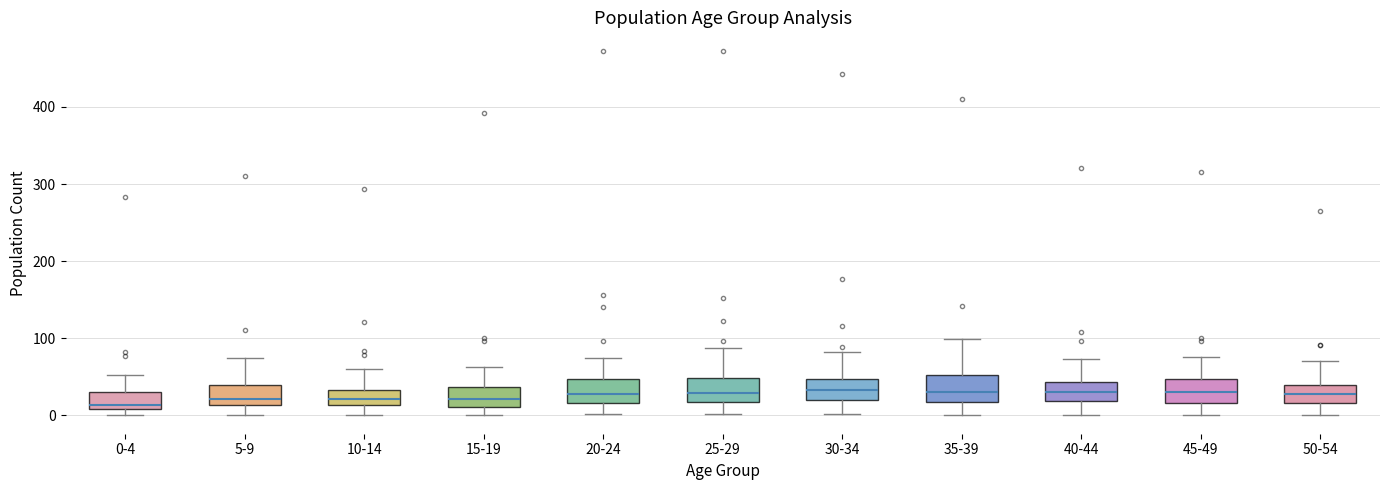

Reading left to right, transcribe this box plot: for each box, give where its median line is, the range the box spans, and where its two whiskers end, as read against the y-axis. The values are not printed on the chart, so give them approximately, as read against the axis.

0-4: median 10 (just above the box's lower edge), box 10 to 30, whiskers 0 to 50
5-9: median 20, box 10 to 40, whiskers 0 to 80
10-14: median 20, box 10 to 30, whiskers 0 to 60
15-19: median 20, box 10 to 40, whiskers 0 to 60
20-24: median 30, box 20 to 50, whiskers 0 to 80
25-29: median 30, box 20 to 50, whiskers 0 to 90
30-34: median 30, box 20 to 50, whiskers 0 to 80
35-39: median 30, box 20 to 50, whiskers 0 to 100
40-44: median 30, box 20 to 40, whiskers 0 to 70
45-49: median 30, box 20 to 50, whiskers 0 to 80
50-54: median 30, box 20 to 40, whiskers 0 to 70